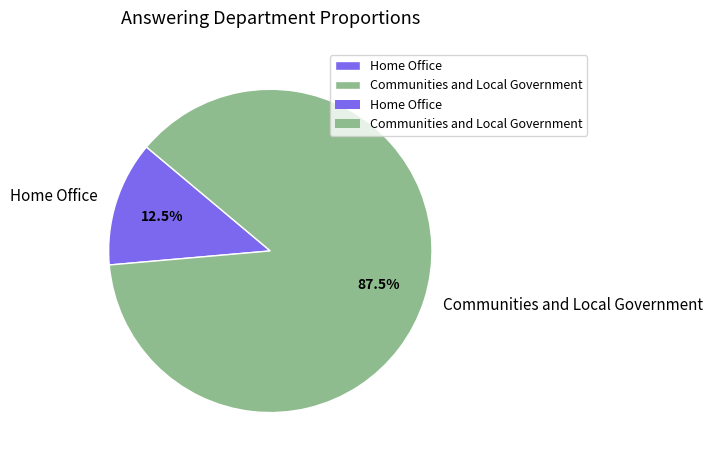

Which slice is the smallest?

Home Office